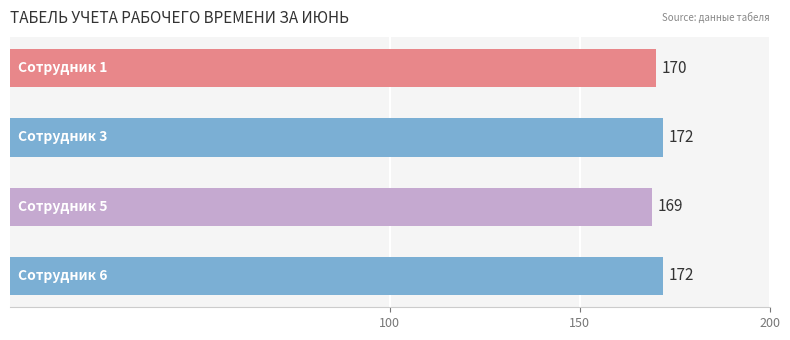

What is the minimum value shown in the chart?

169